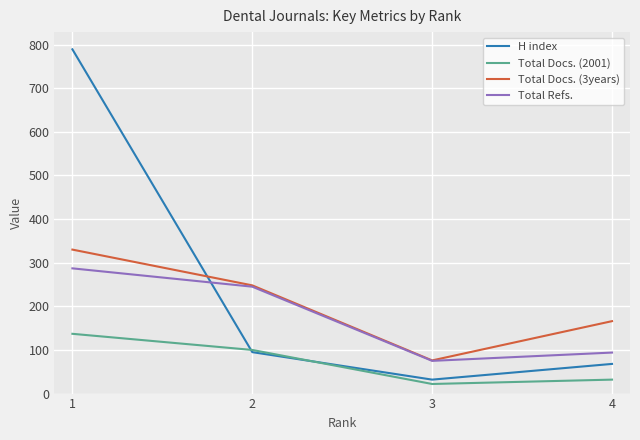

Read the Total Refs. value at 2.

245